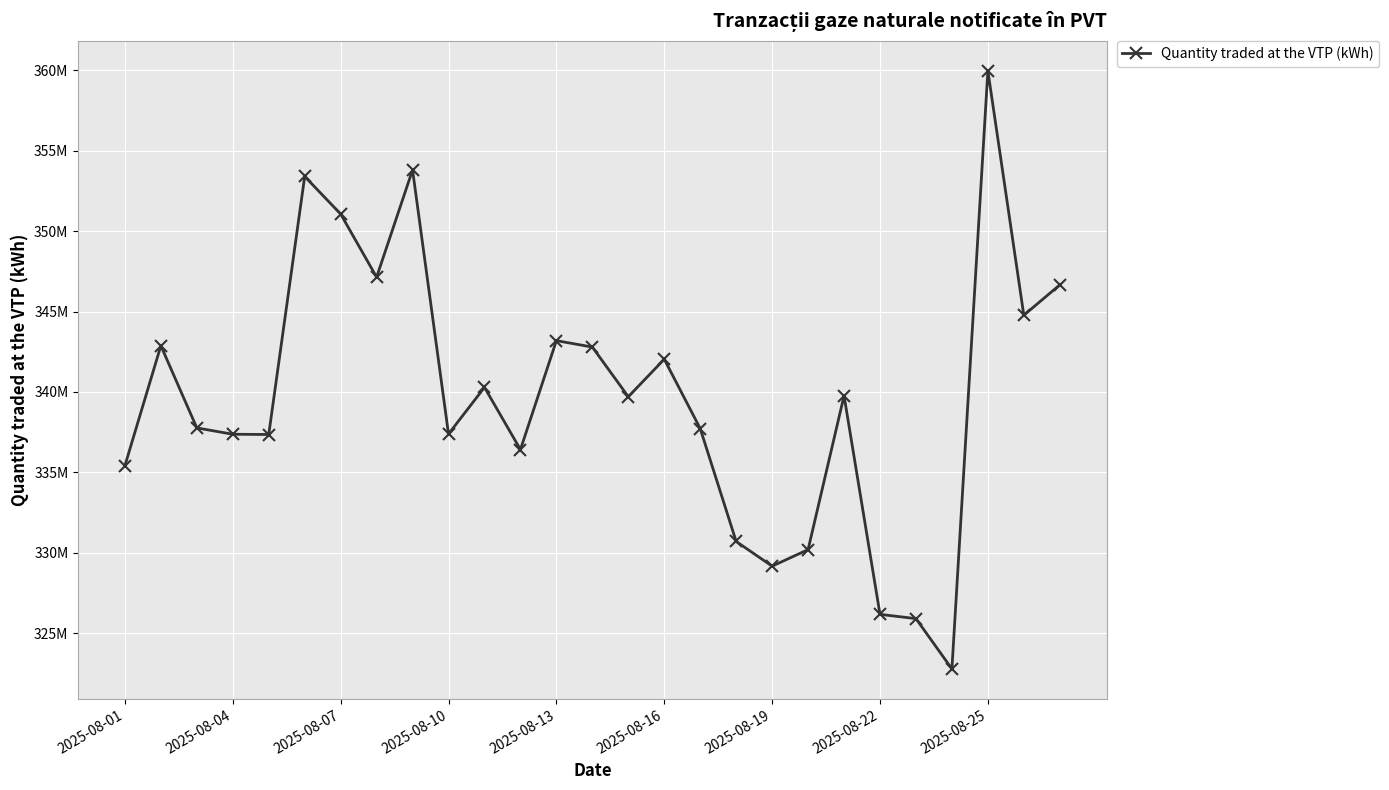

Is this an area chart (filled region under the line)?

No